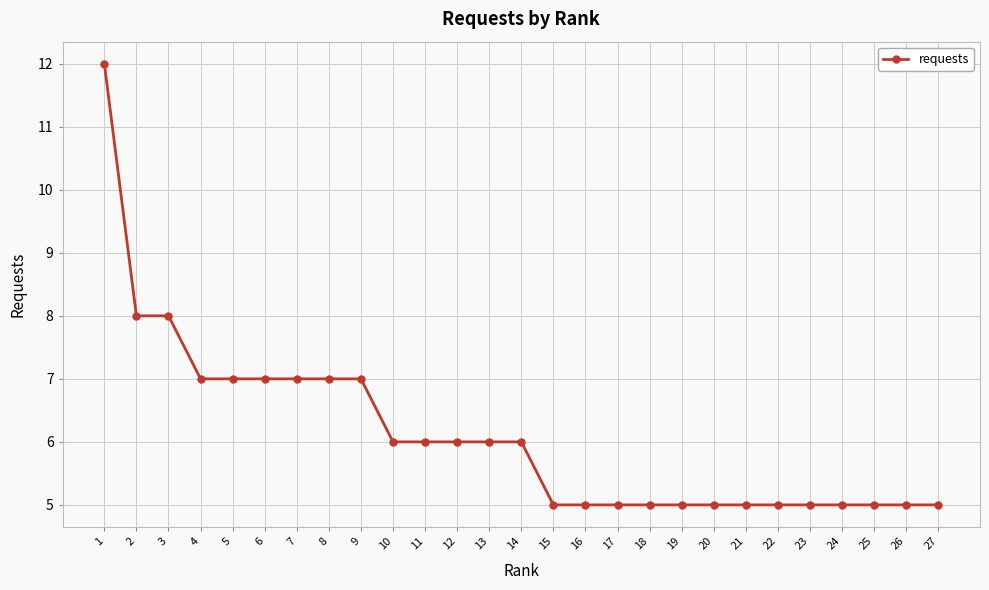

Count the values in the range 5 to 7.

24